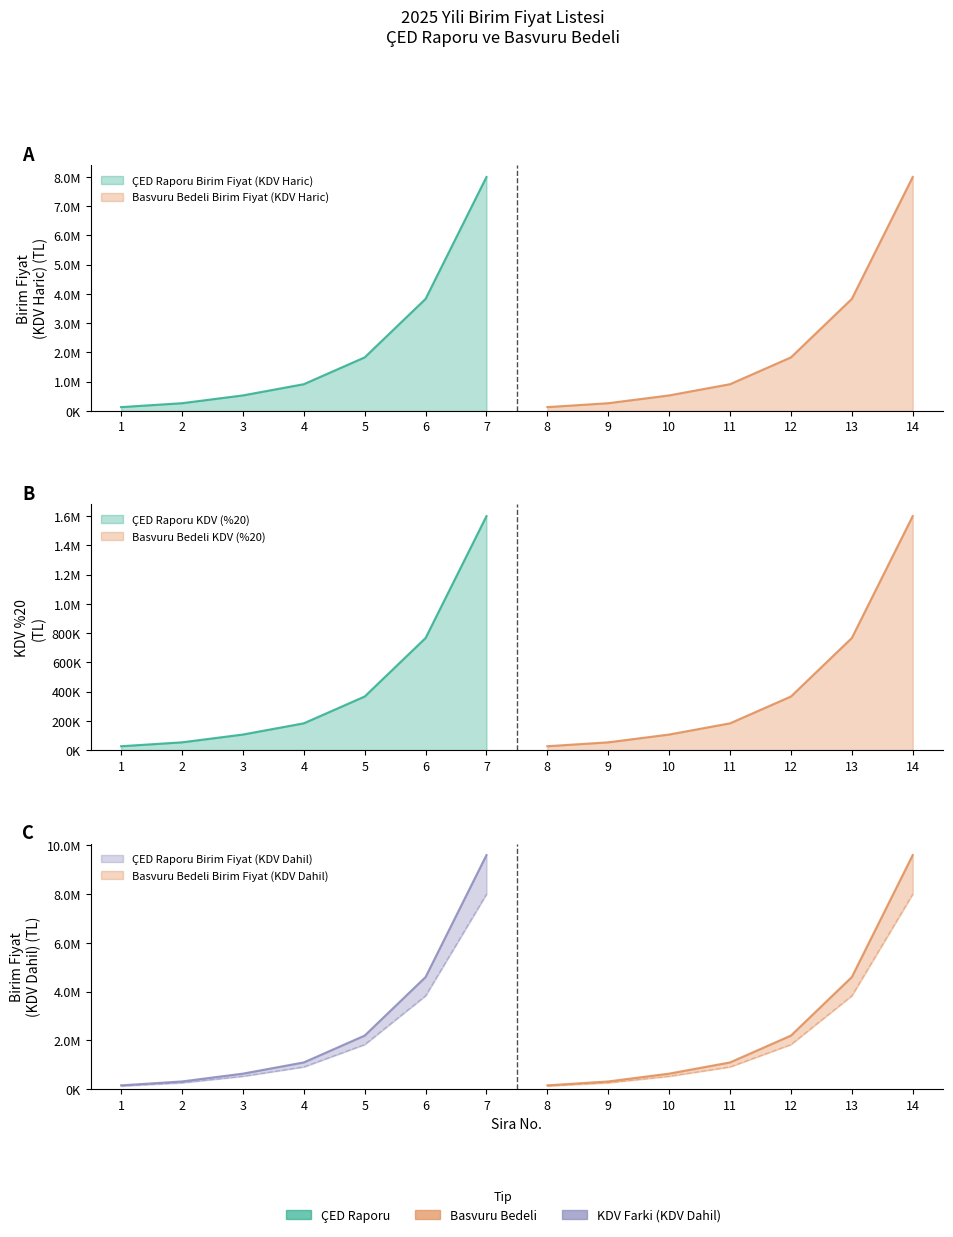

Reading left to right, list all the values displayed in this chart.

Birim Fiyat (KDV Haric): 133333.3	266666.7	533333.3	916666.7	1833333.3	3833333.3	8000000.0	133333.3	266666.7	533333.3	916666.7	1833333.3	3833333.3	8000000.0
KDV (%20): 26666.7	53333.3	106666.7	183333.3	366666.7	766666.7	1600000.0	26666.7	53333.3	106666.7	183333.3	366666.7	766666.7	1600000.0
Birim Fiyat (KDV Dahil): 160000.0	320000.0	640000.0	1100000.0	2200000.0	4600000.0	9600000.0	160000.0	320000.0	640000.0	1100000.0	2200000.0	4600000.0	9600000.0